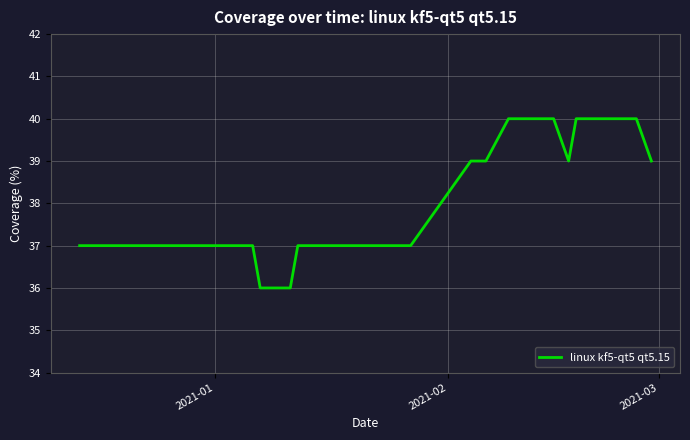

What is the minimum value shown in the chart?

36